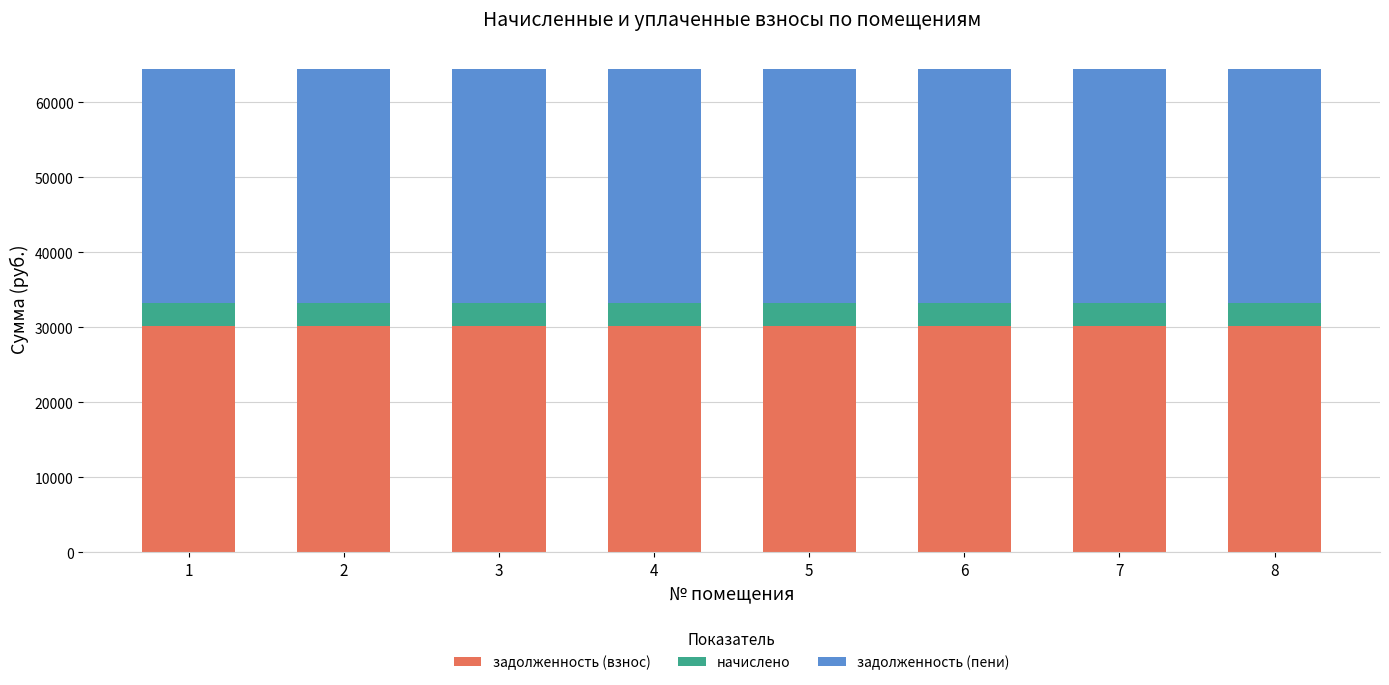

What are all the series names shown in the legend?

задолженность (взнос), начислено, задолженность (пени)